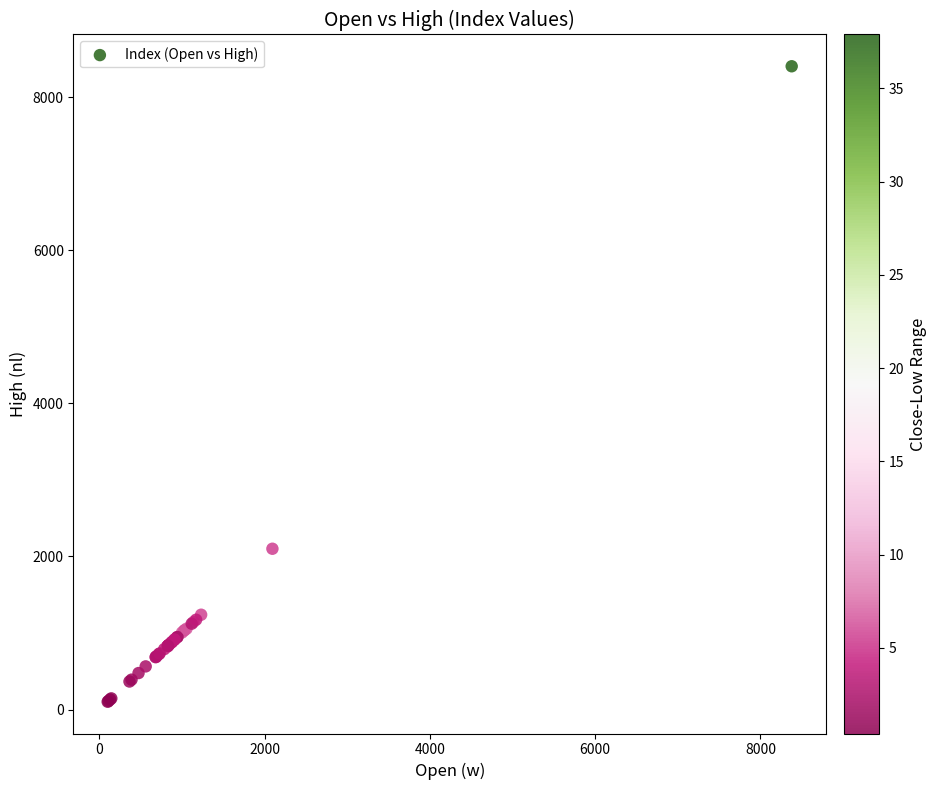

What Y value in the scatter plot is closest to 4253?

2101.1